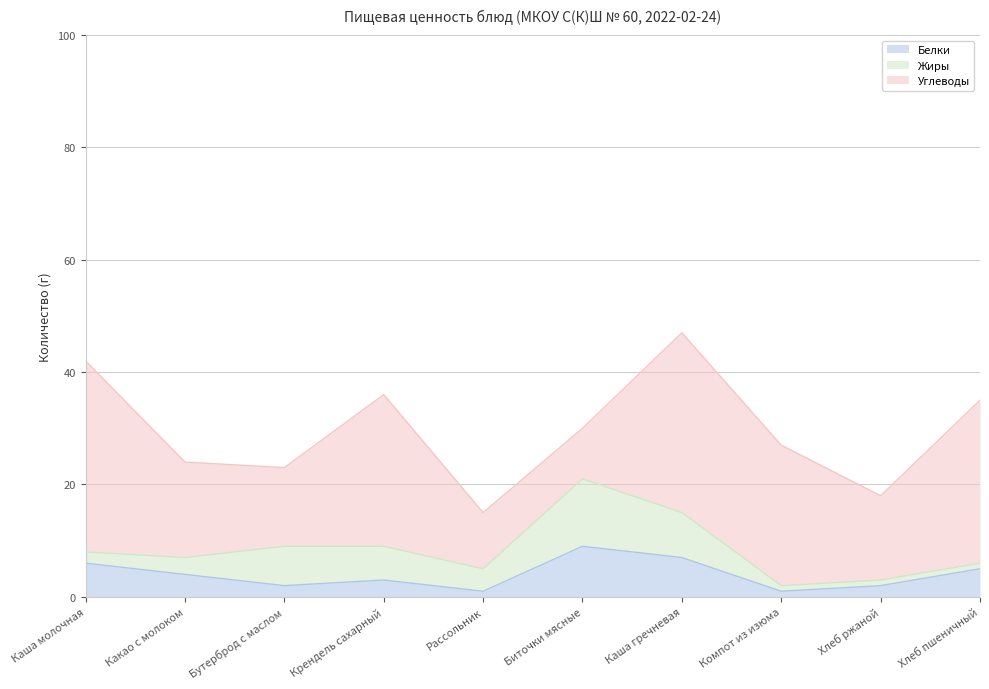

What is the minimum value shown in the chart?

1